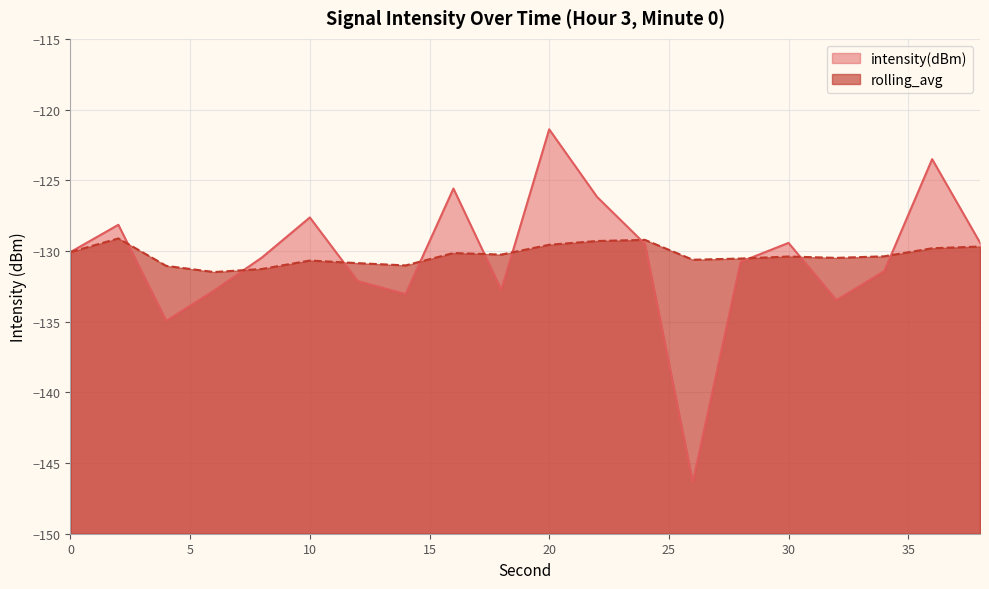

At which category does intensity(dBm) reach its first local valley?

4